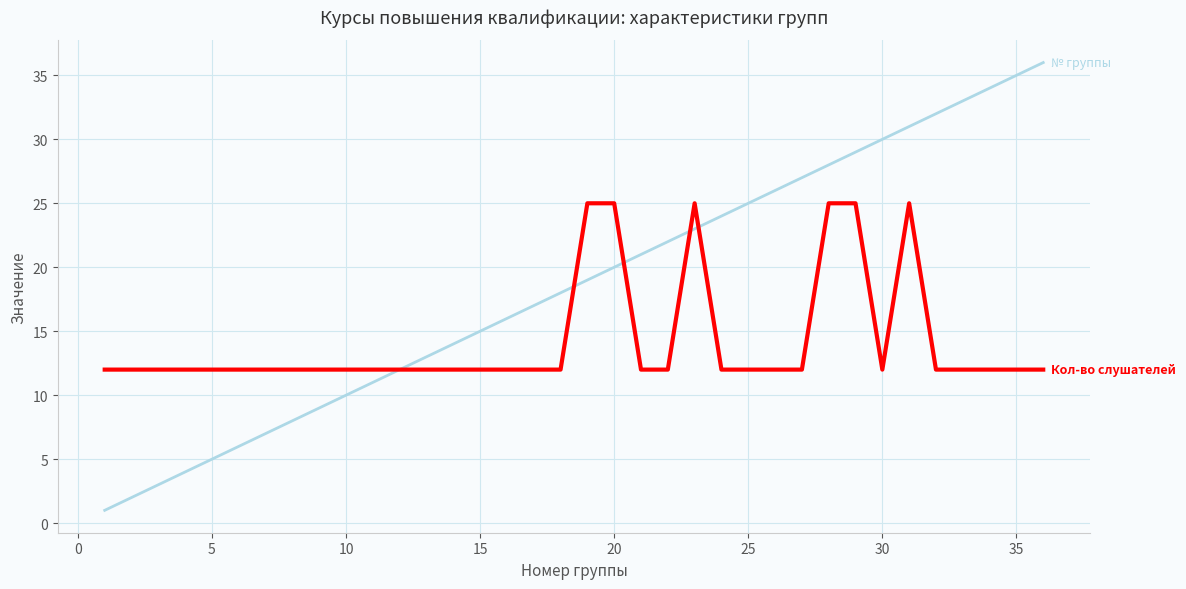

What is the greatest value displayed?

36